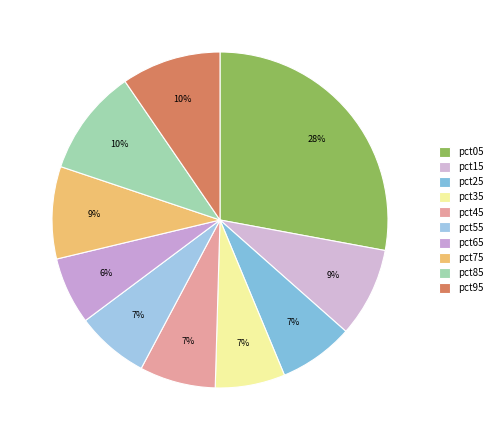

How many slices are in this pie chart?

10